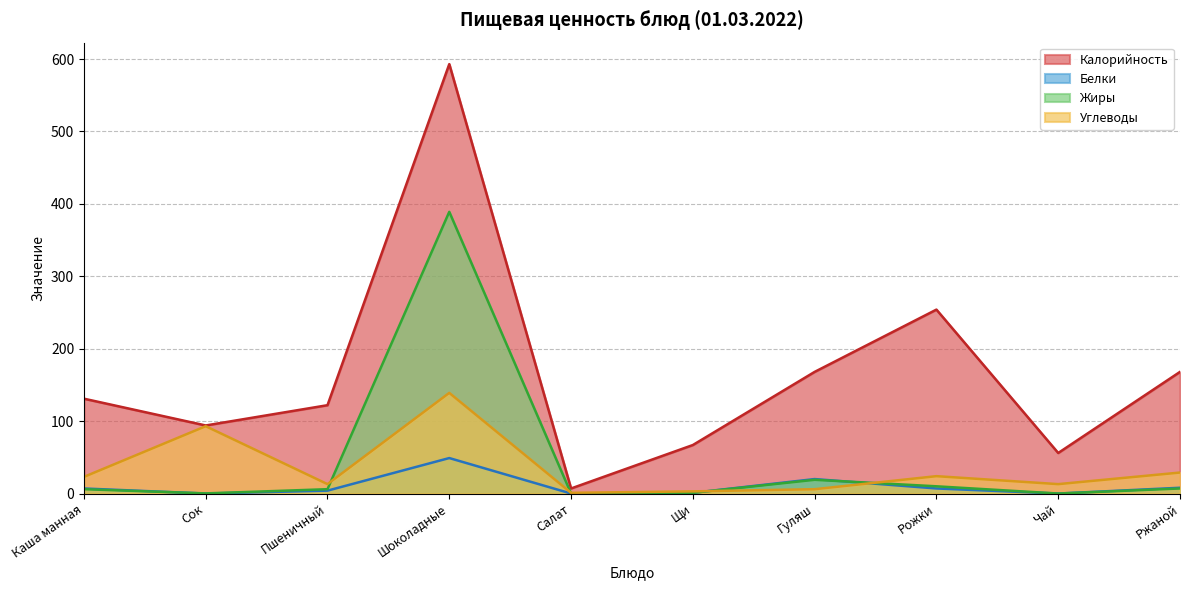

True or false: Углеводы and Калорийность cross at least once.

False